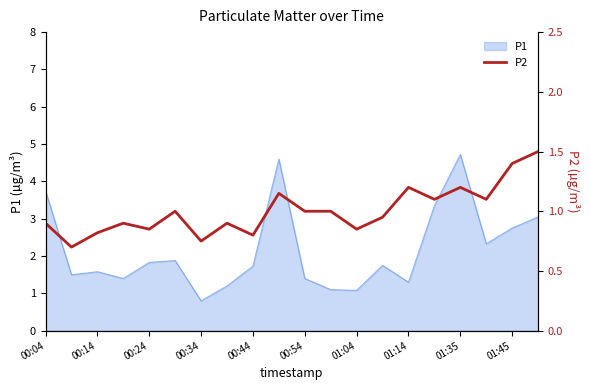

Which category has the lowest value in the P1 series?

00:34